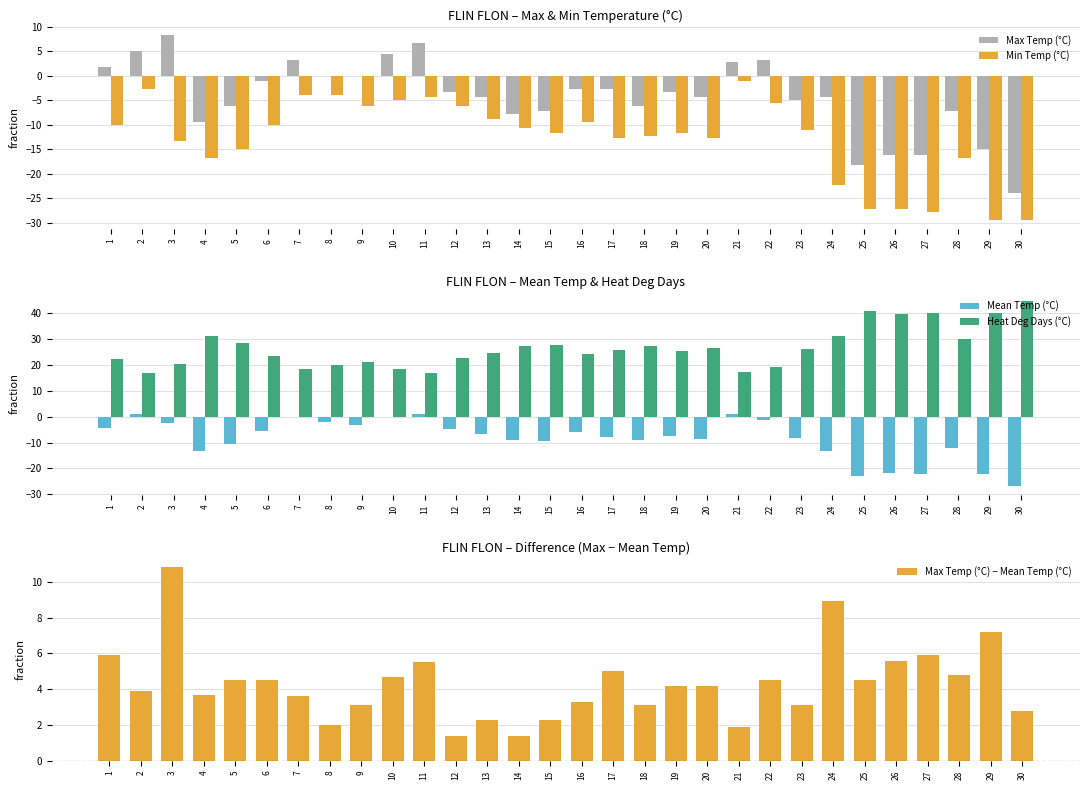

How many negative values does the Mean Temp (°C) series have?

27